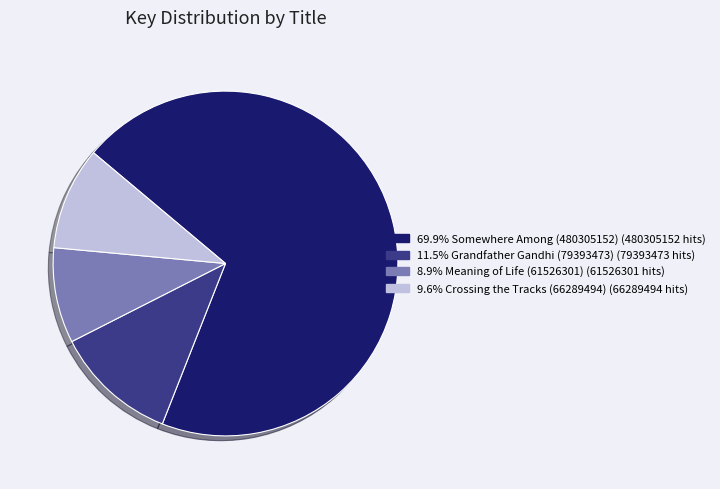

Is there any slice that represents more than half of the pie?

Yes